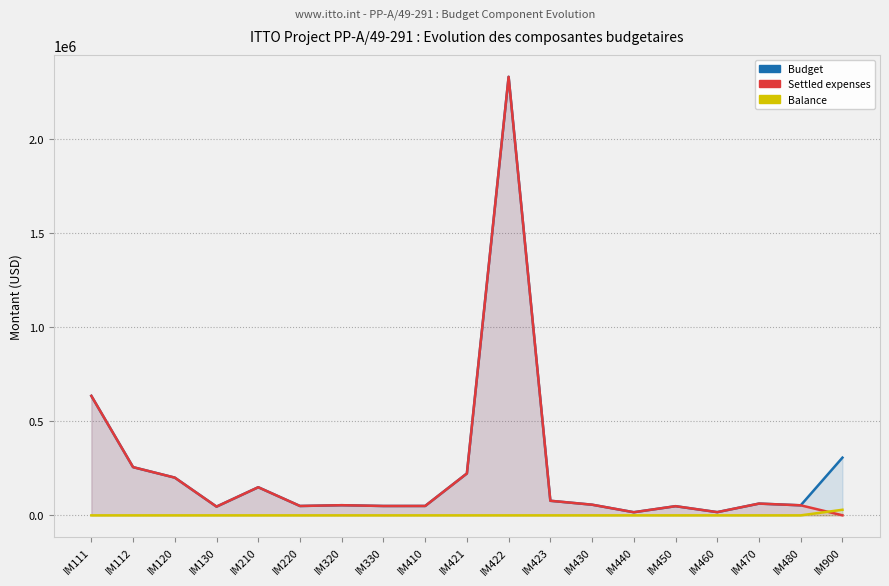

Between IM410 and IM440, which is larger?

IM410